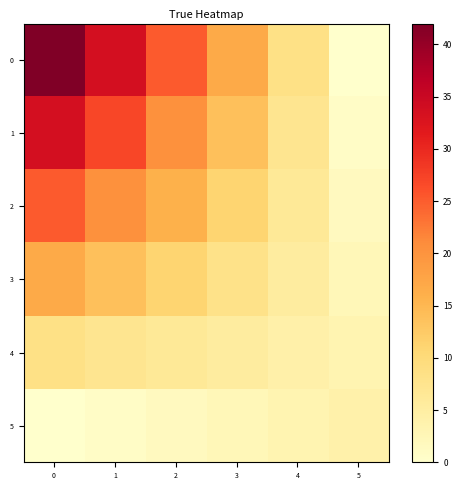

What is the total value across all series at 3?

57.6